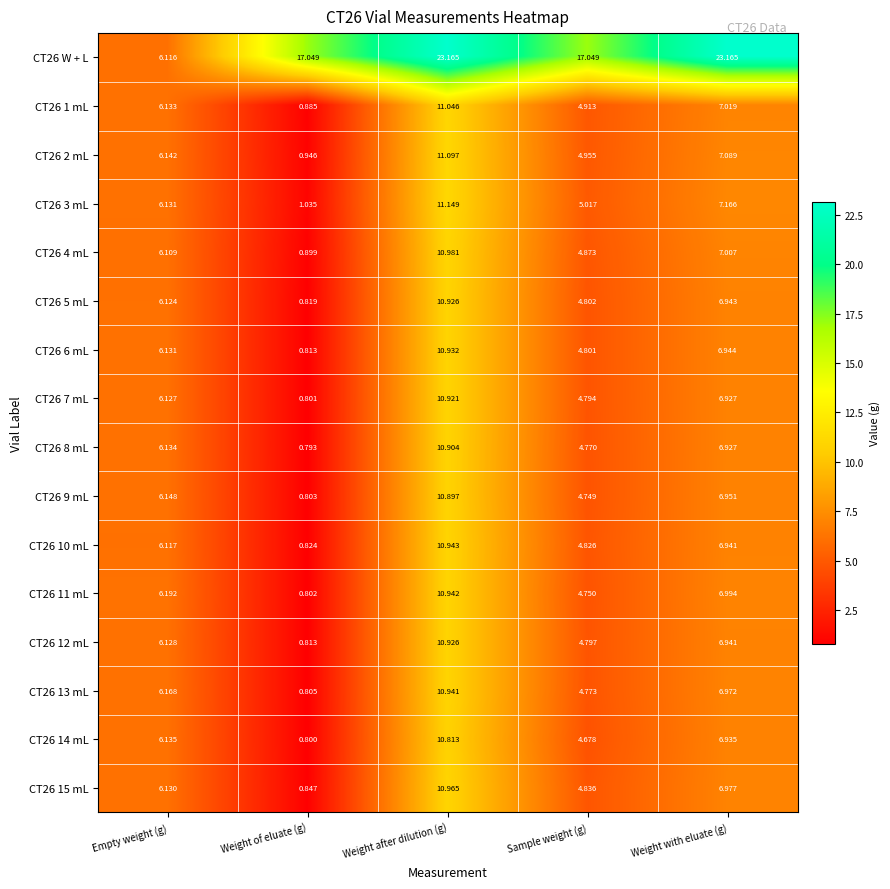

What is the smallest value displayed?

0.8